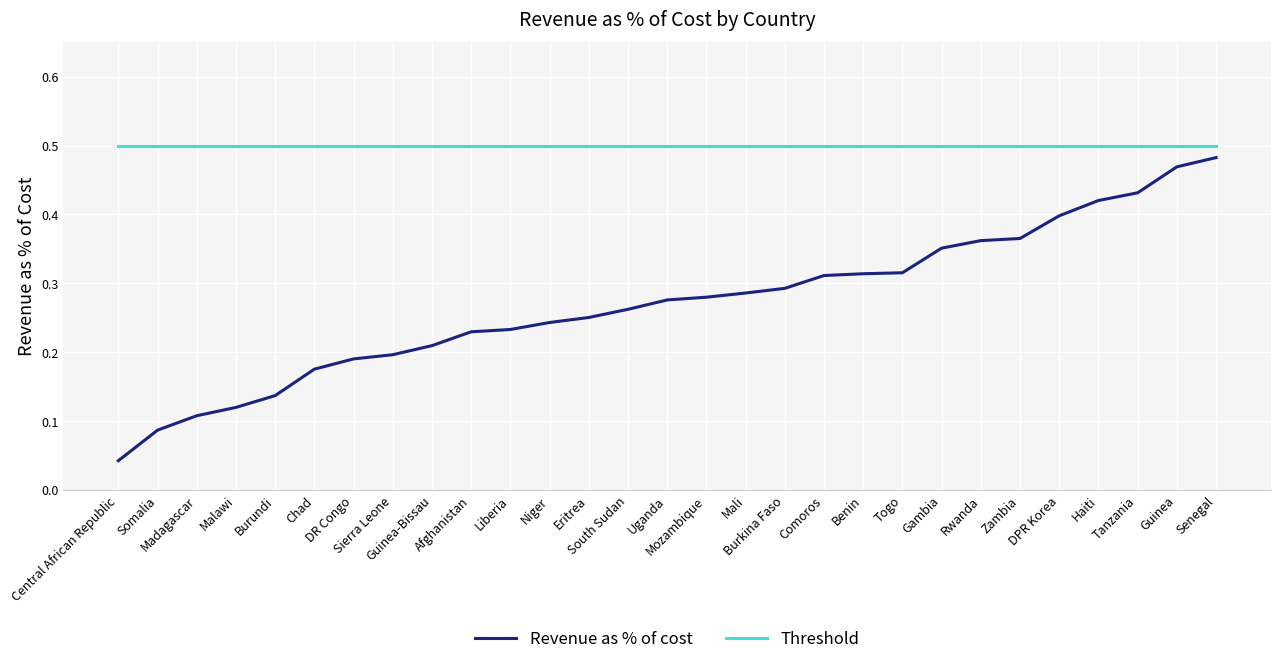

How many lines are shown in the chart?

2